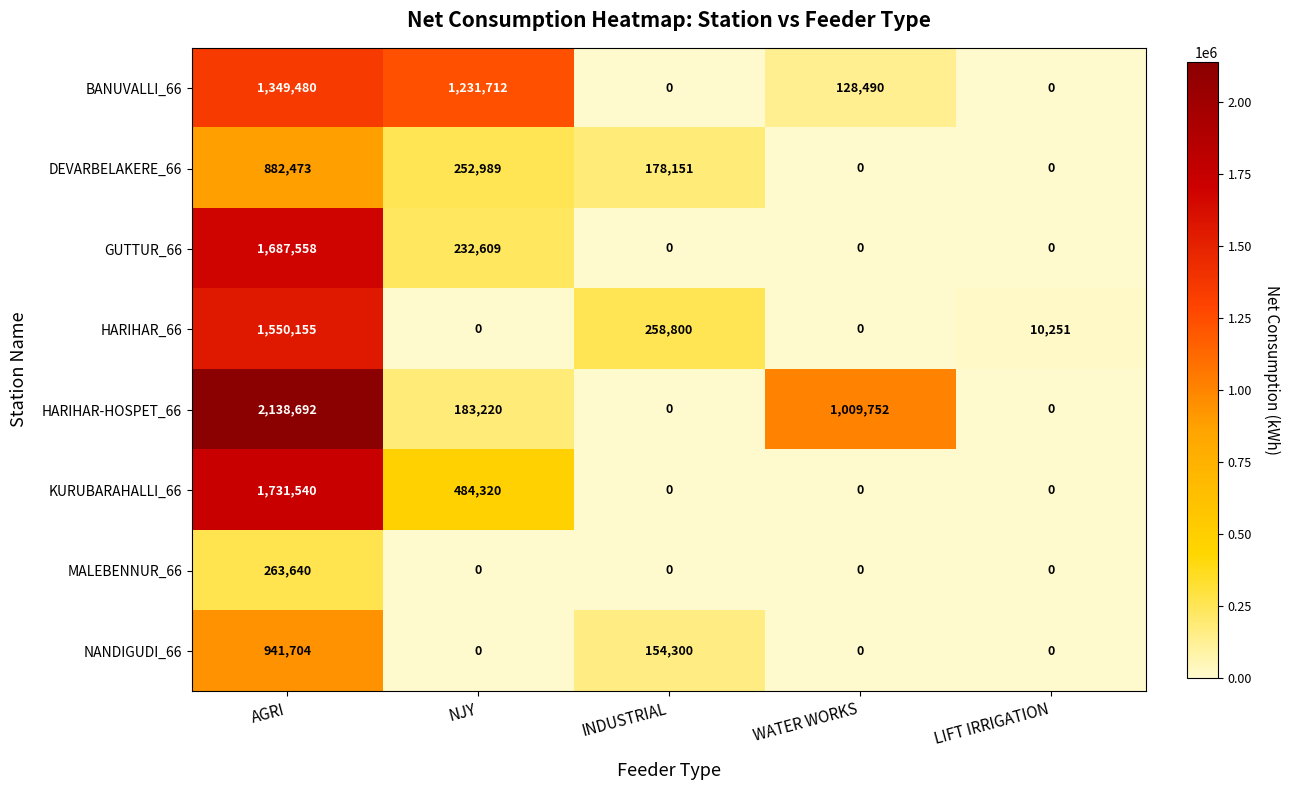

Which category has the highest value across all series?

AGRI